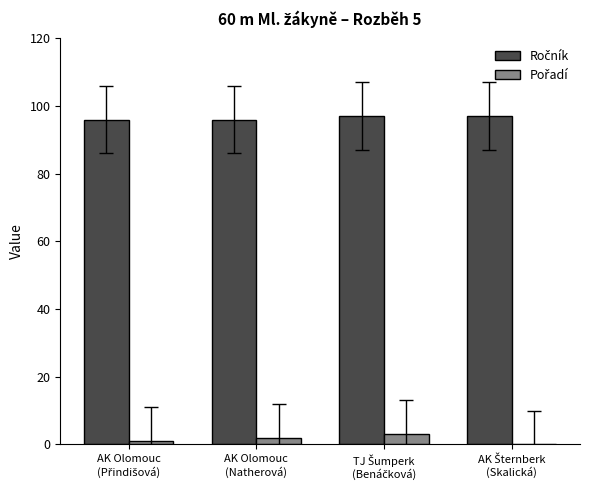

What is the maximum value shown in the chart?

97